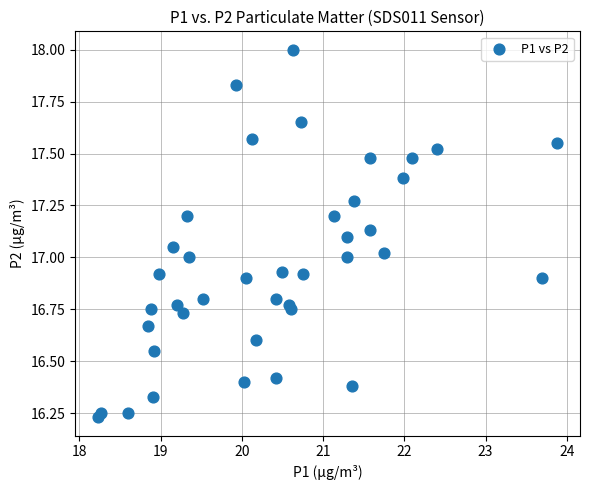

What is the range of X values (max minus min)?

5.6